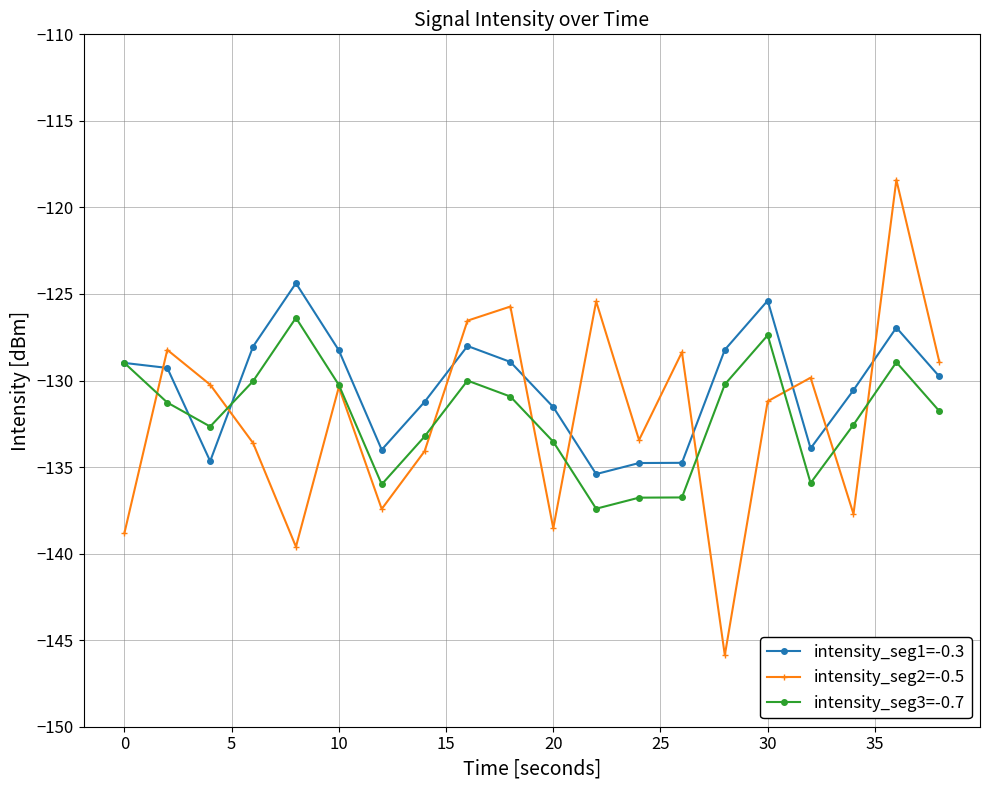

How many interior local peaks does the intensity_seg2=-0.5 series have?

7